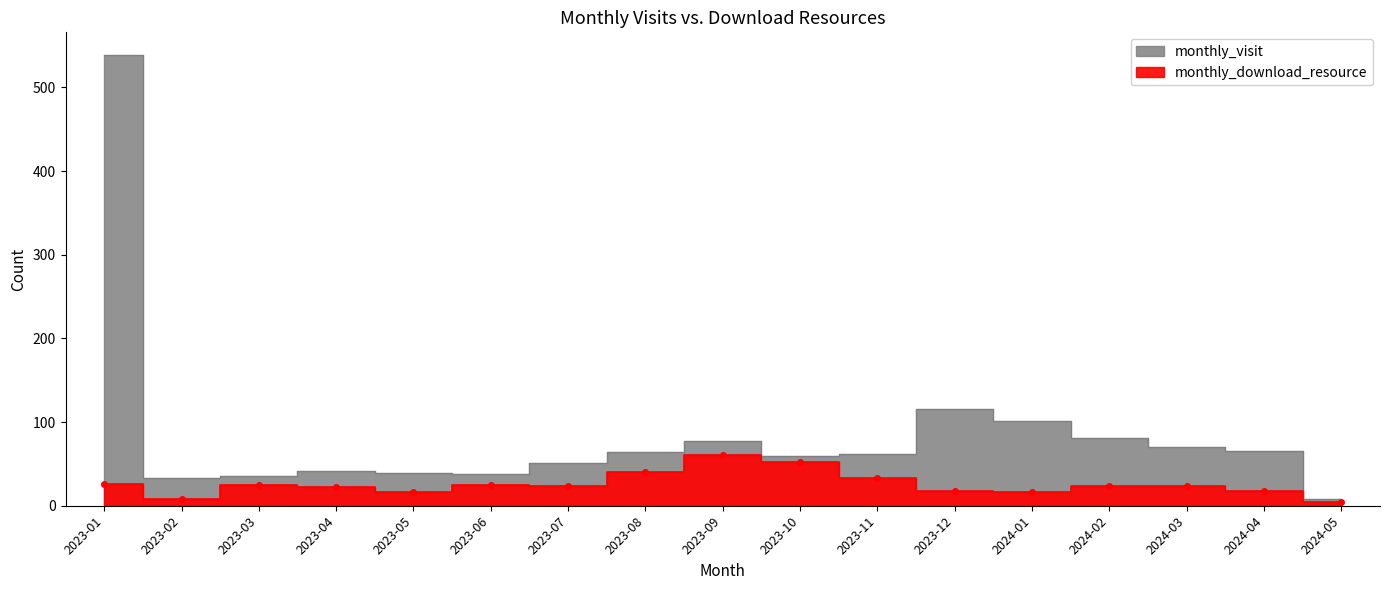

True or false: monthly_visit has a value of 42 at 2023-04.

True